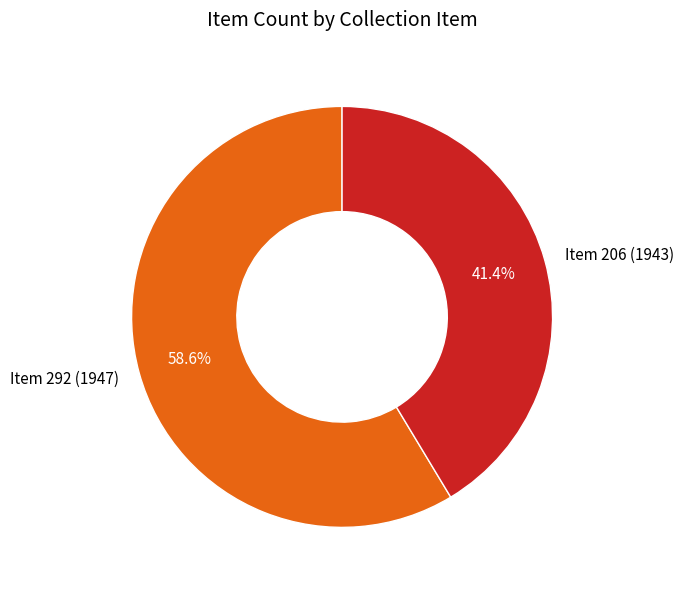

What percentage is NOT represented by Item 292 (1947)?

41.4%